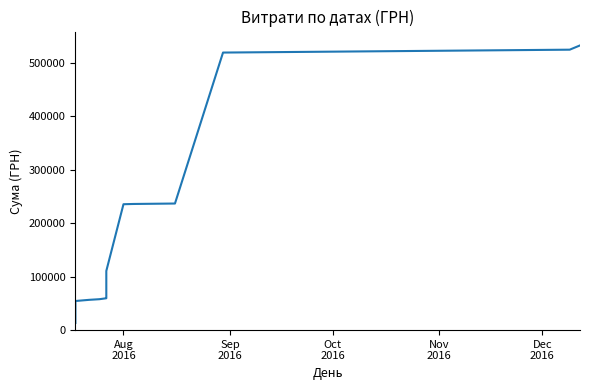

How many data points are above 75553?

20